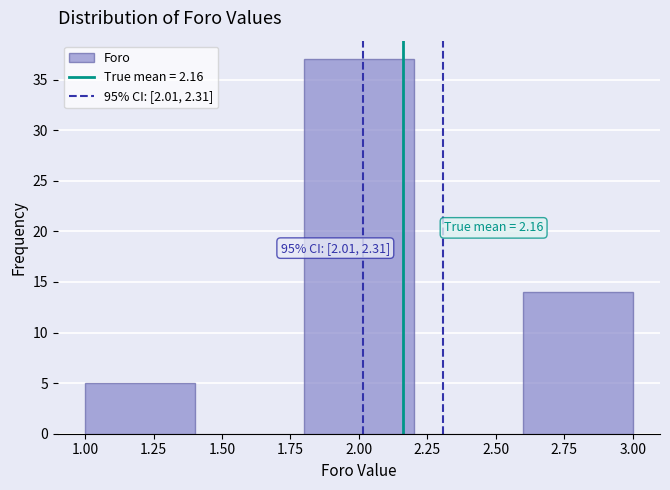

Which range on the x-axis has the tallest bar?

1.8 to 2.2